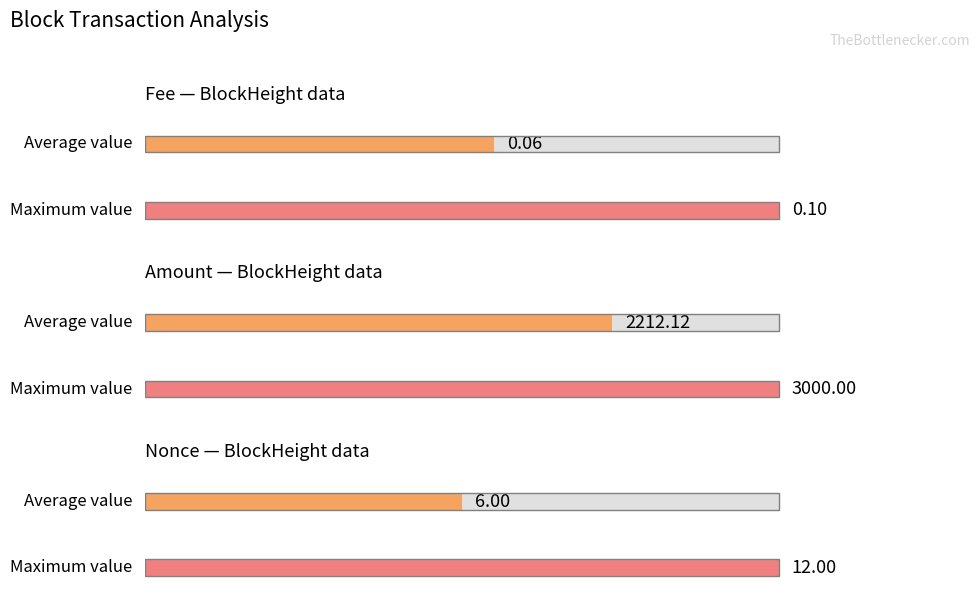

How many values in the Amount series exceed 2099?

2